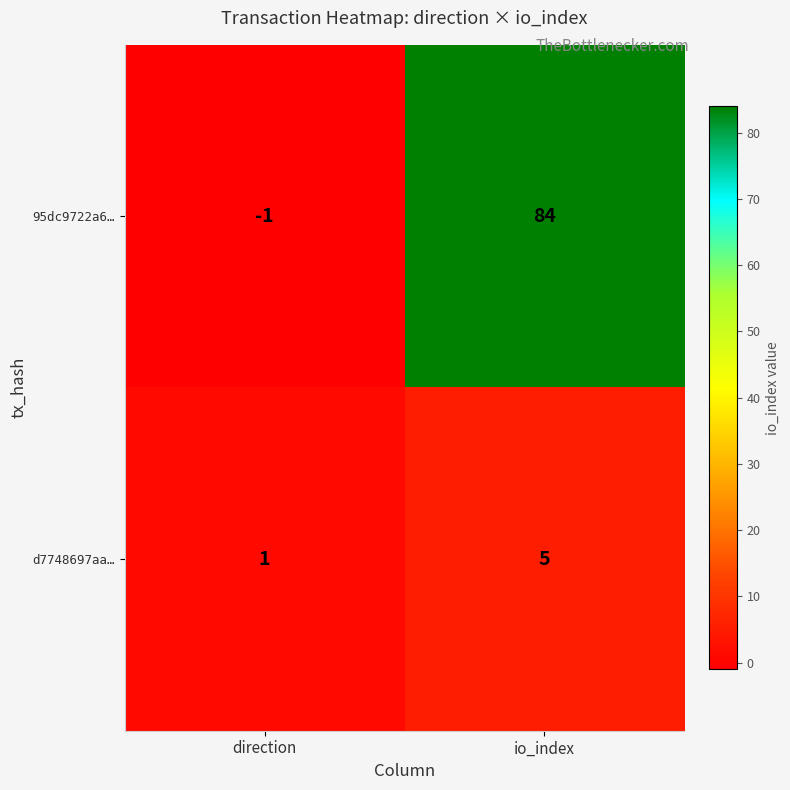

True or false: 95dc9722a6… has a value of -1 at direction.

True